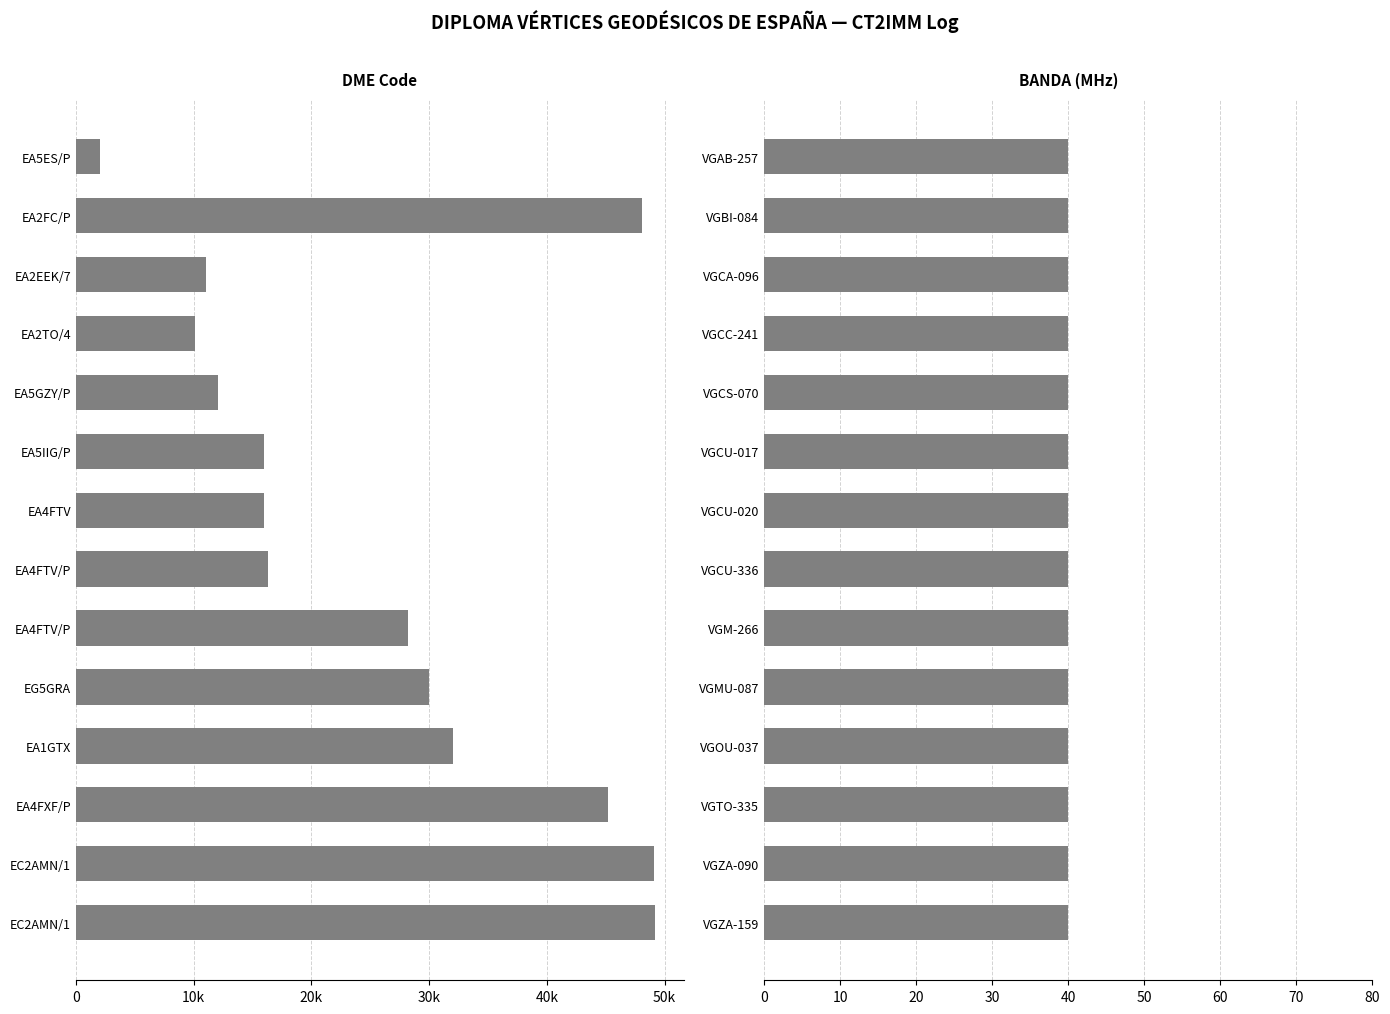

What are all the series names shown in the legend?

DME, BANDA